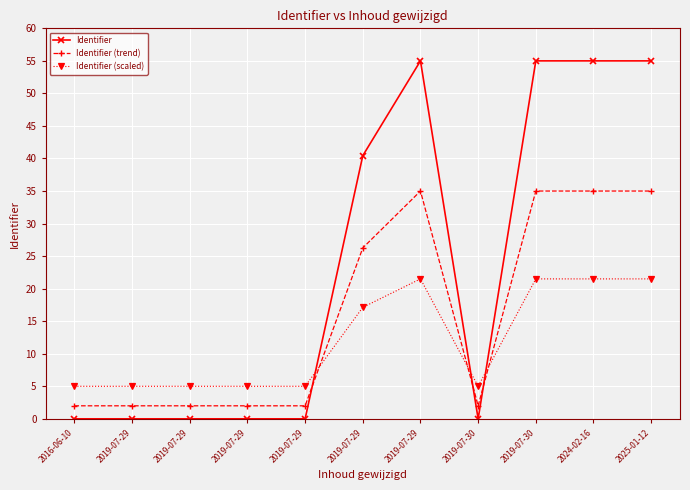

At which label is Identifier (scaled) closest to 13?

2019-07-29